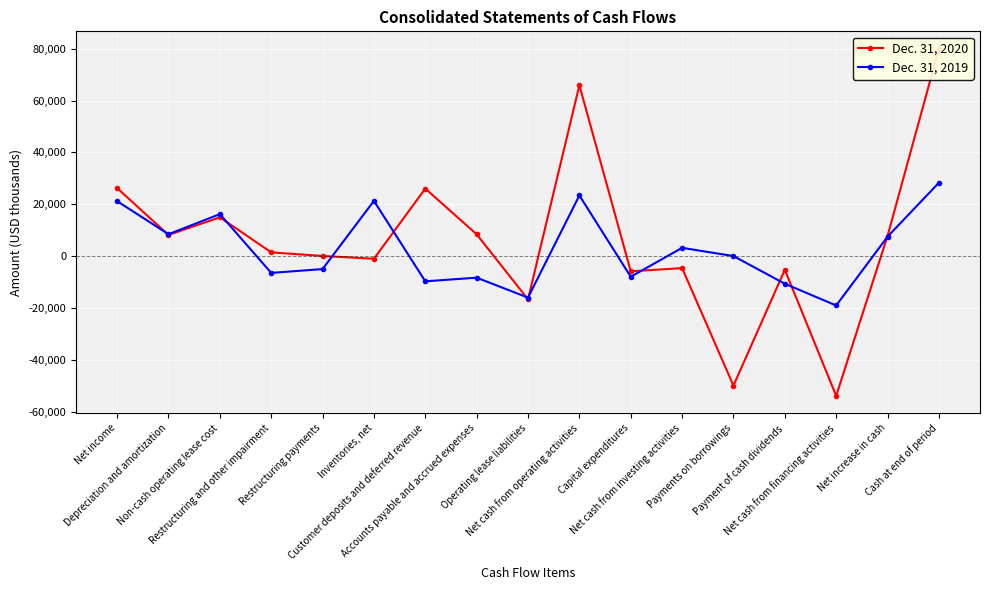

What is the total value across all series at Net increase in cash?

15241